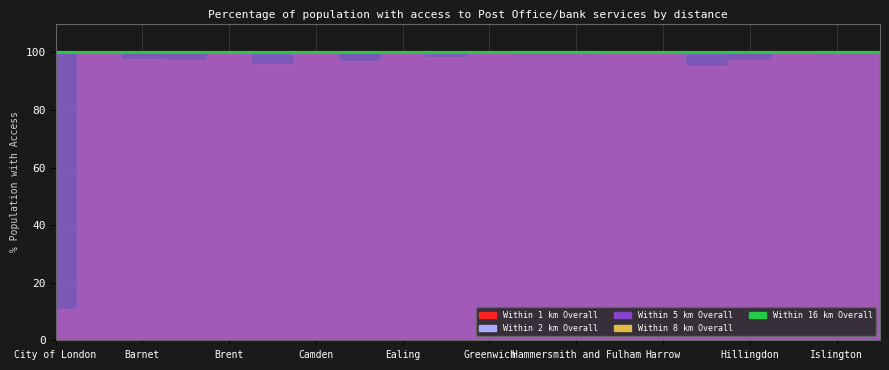

Which category has the lowest value across all series?

City of London